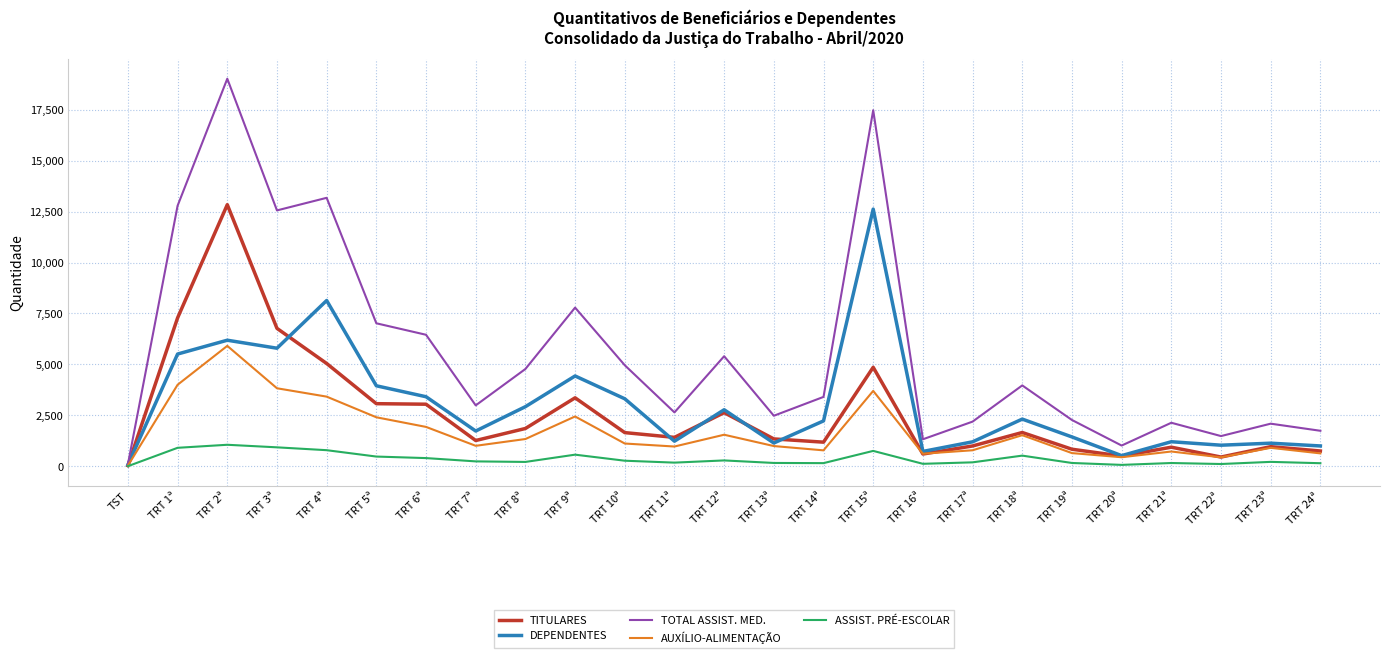

What is the difference between the DEPENDENTES values at TRT 4ª and TRT 17ª?

6940